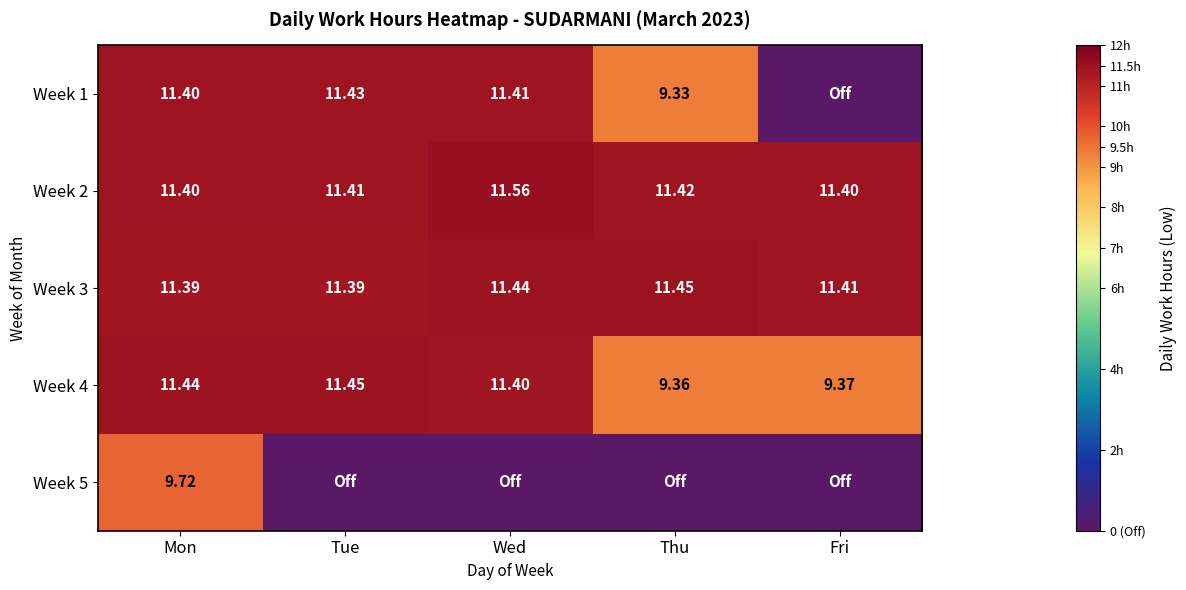

What is the maximum value shown in the chart?

11.6